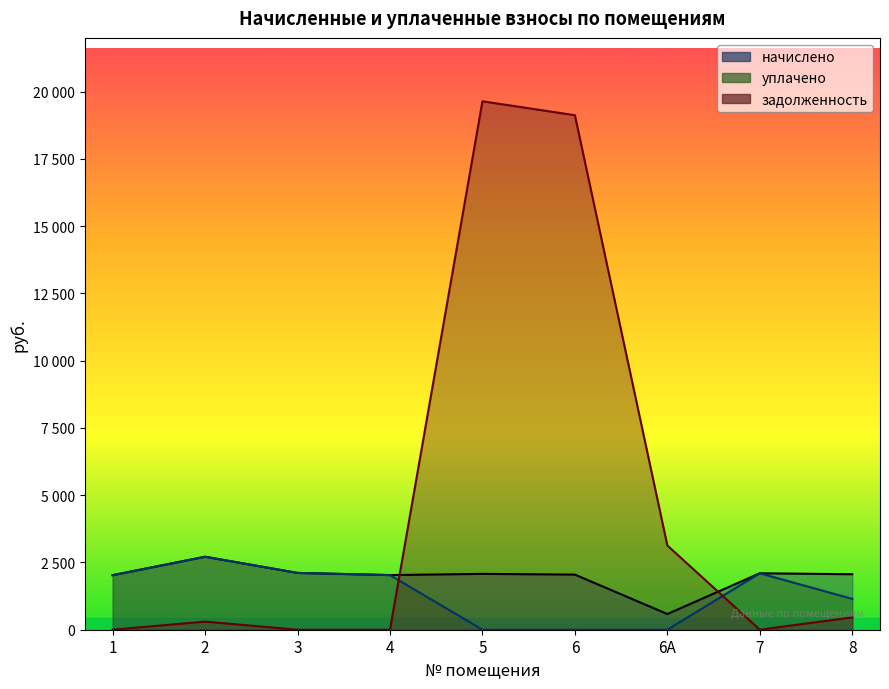

Count the number of data series in this chart.

3